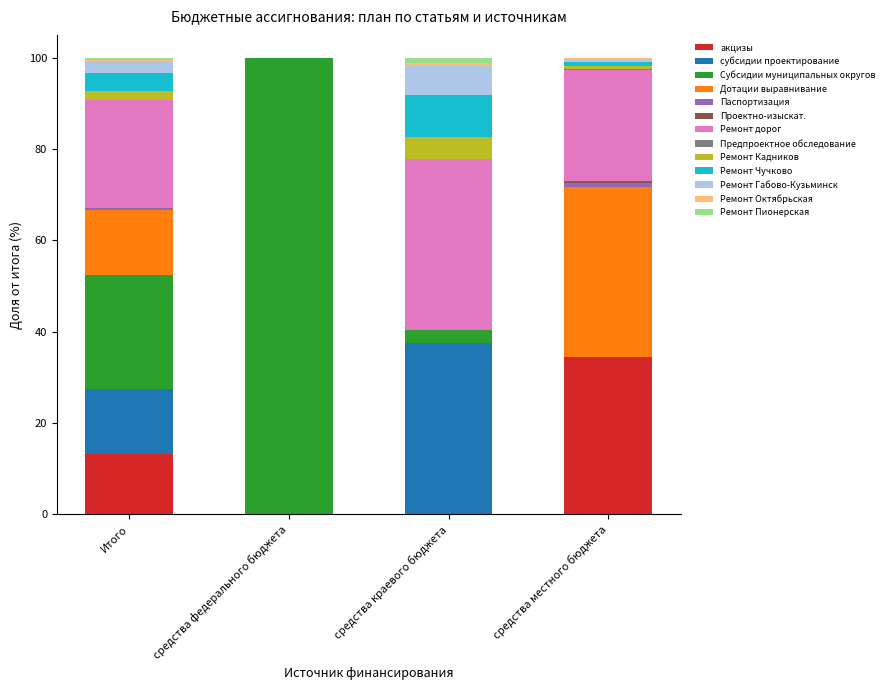

What is the total value across all series at средства федерального бюджета?

100.0